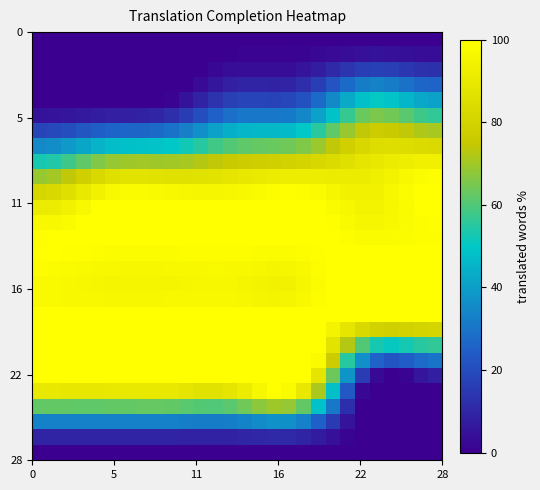

Count the number of data series in this chart.

28